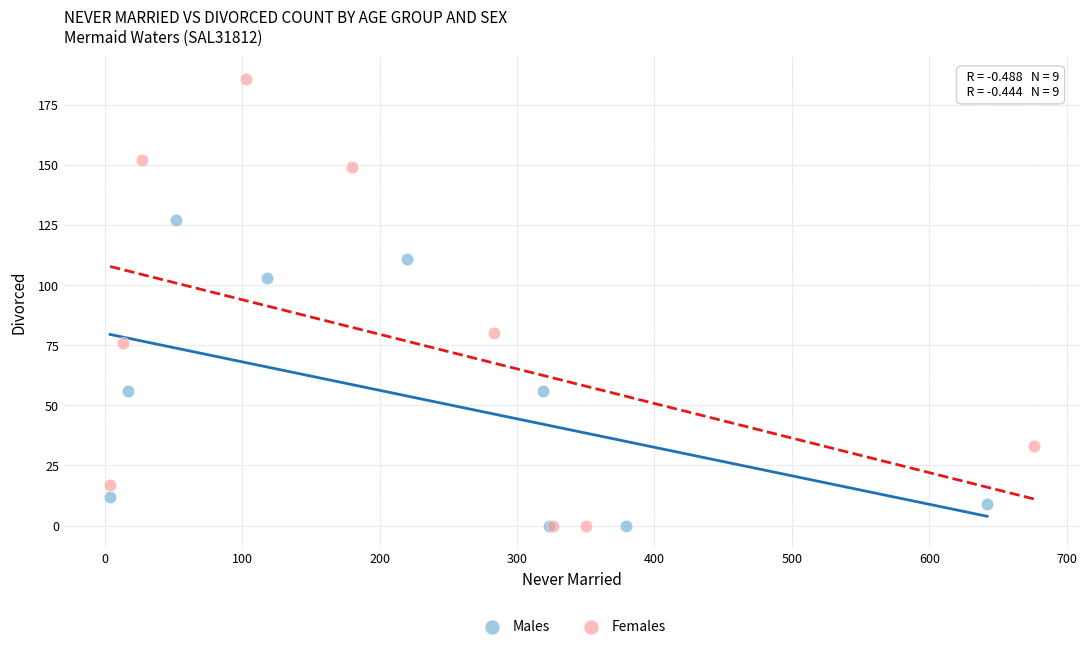

Which series has the largest Y range (max minus min)?

Females